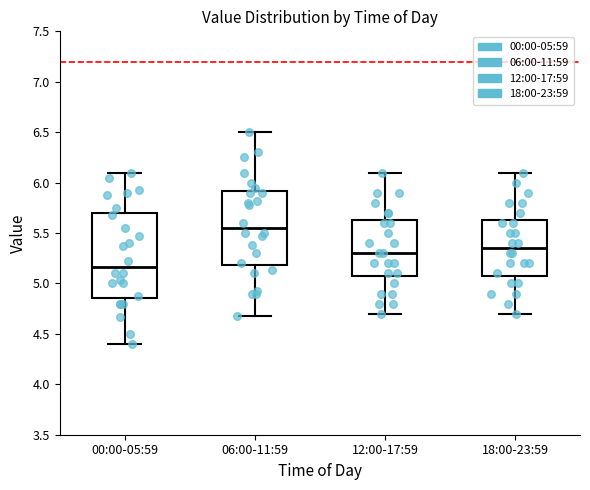

Reading left to right, transcribe this box plot: for each box, give where its median line is, the range the box spans, and where its two whiskers end, as read against the y-axis. The values are not printed on the chart, so give them approximately, as read against the axis.

00:00-05:59: median 5.15, box 4.85 to 5.70, whiskers 4.40 to 6.10
06:00-11:59: median 5.55, box 5.20 to 5.90, whiskers 4.70 to 6.50
12:00-17:59: median 5.30, box 5.10 to 5.65, whiskers 4.70 to 6.10
18:00-23:59: median 5.35, box 5.10 to 5.65, whiskers 4.70 to 6.10